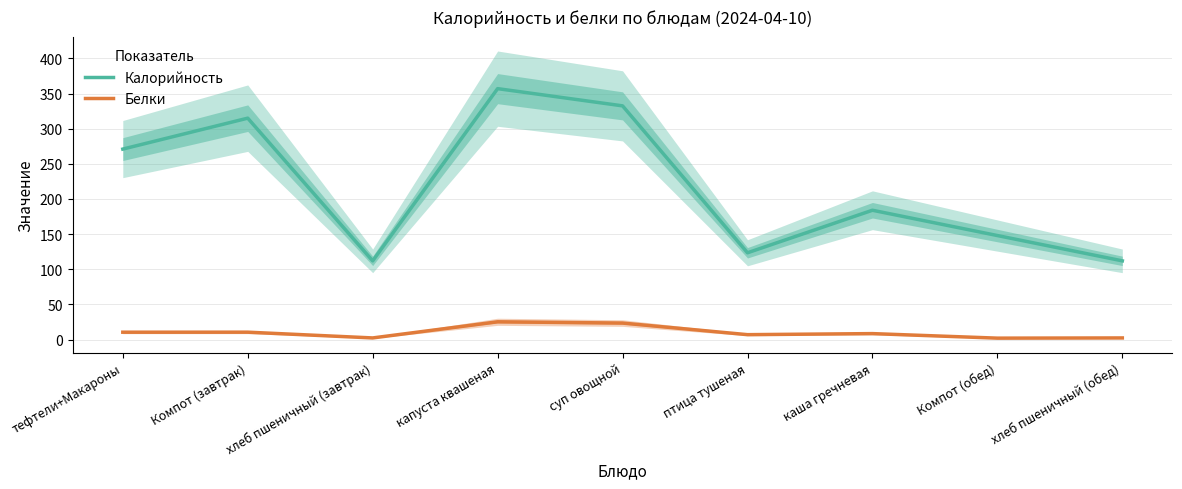

True or false: Калорийность and Белки intersect in this chart.

False